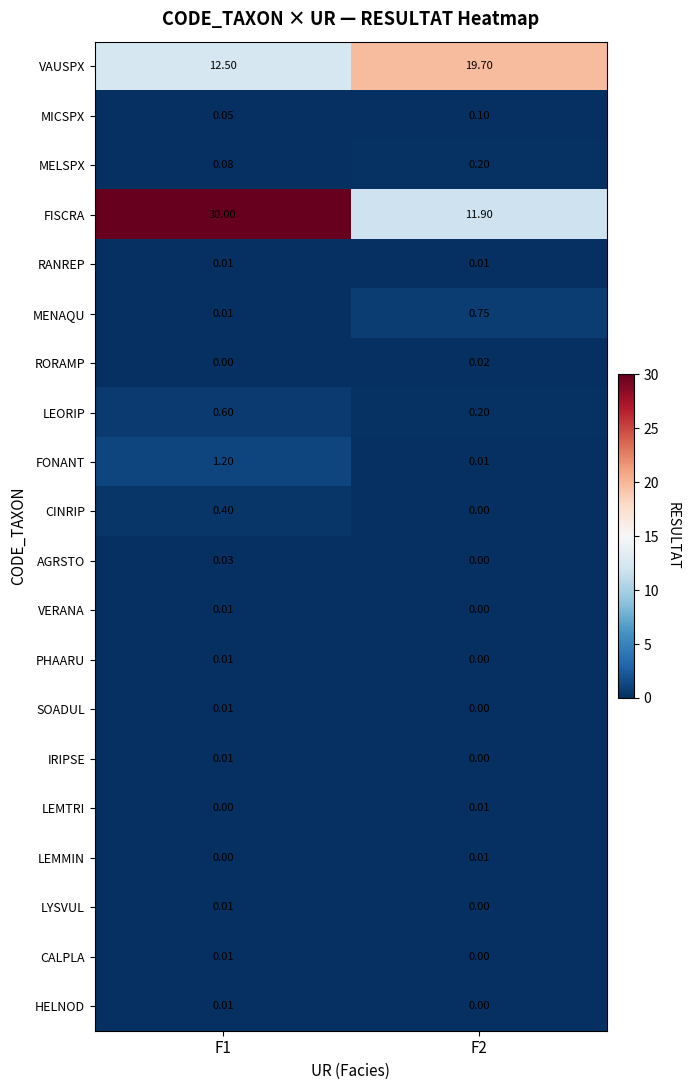

Count the number of categories in the chart.

2